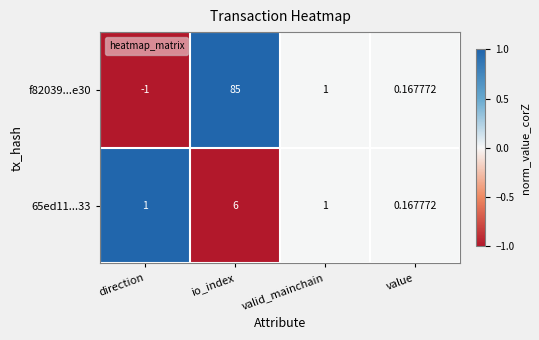

Count the number of data series in this chart.

2